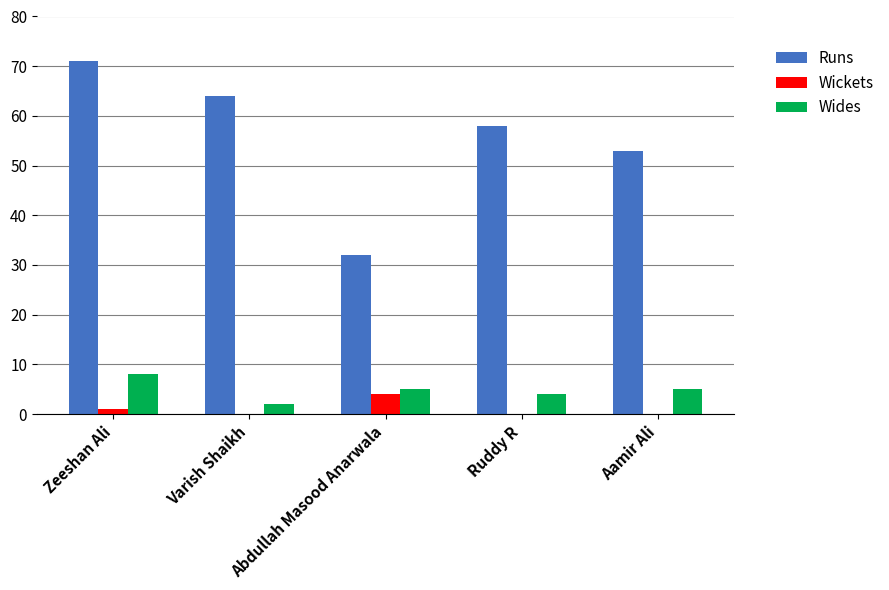

What is the total value across all series at Aamir Ali?

58